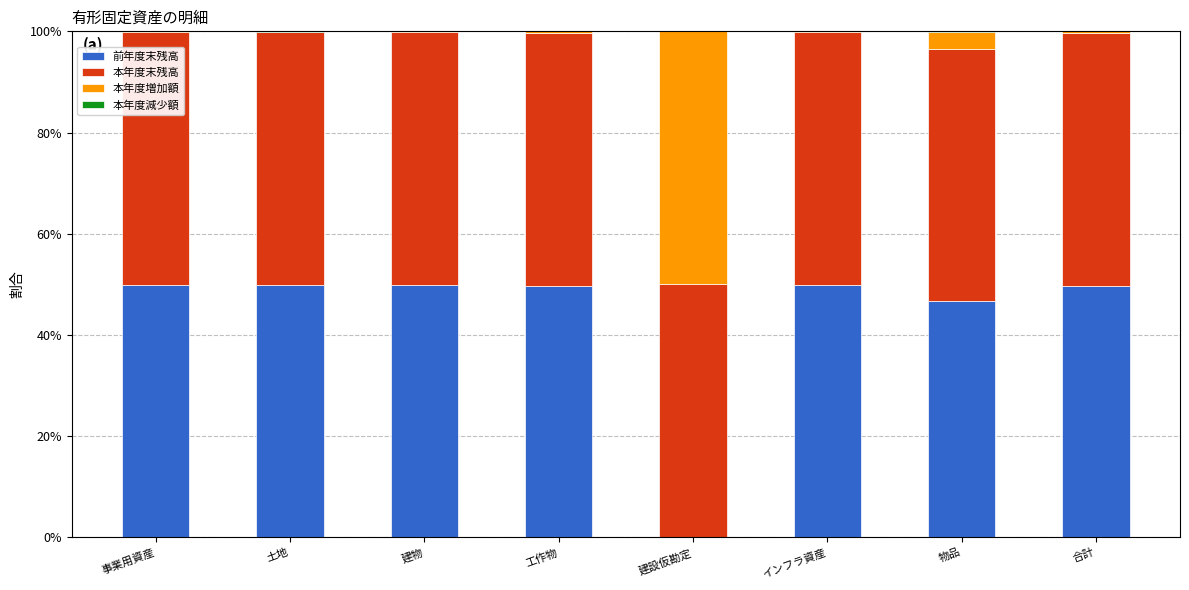

What is the total value across all series at 工作物?

100.0